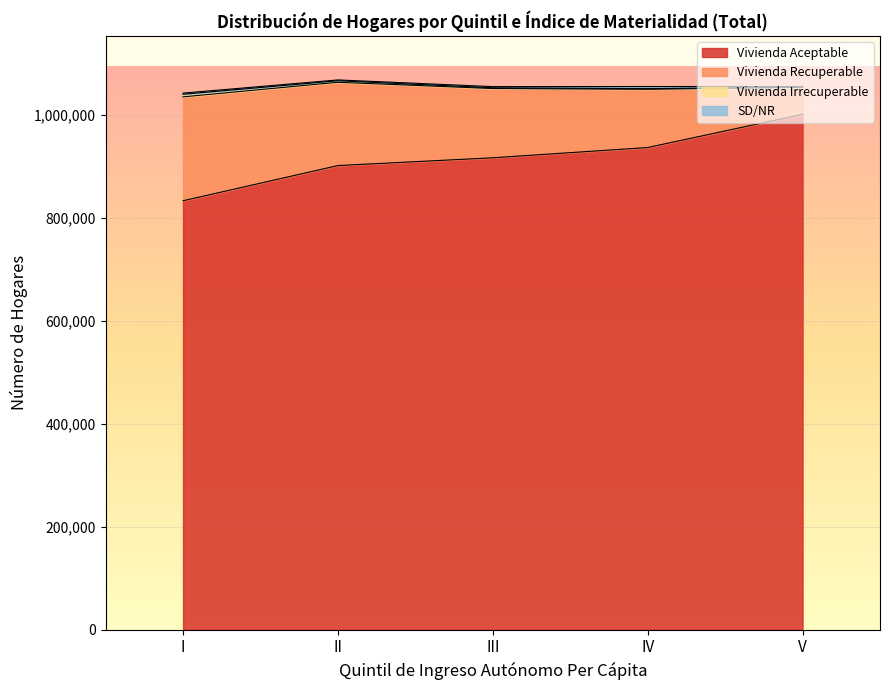

Reading left to right, what are all the values shown in this chart?

Vivienda Aceptable: I=832965	II=901307	III=916410	IV=936365	V=1000758
Vivienda Recuperable: I=201776	II=161723	III=134504	IV=113119	V=52701
Vivienda Irrecuperable: I=4999	II=2966	III=1434	IV=1177	V=145
SD/NR: I=2284	II=1608	III=2268	IV=4134	V=1185